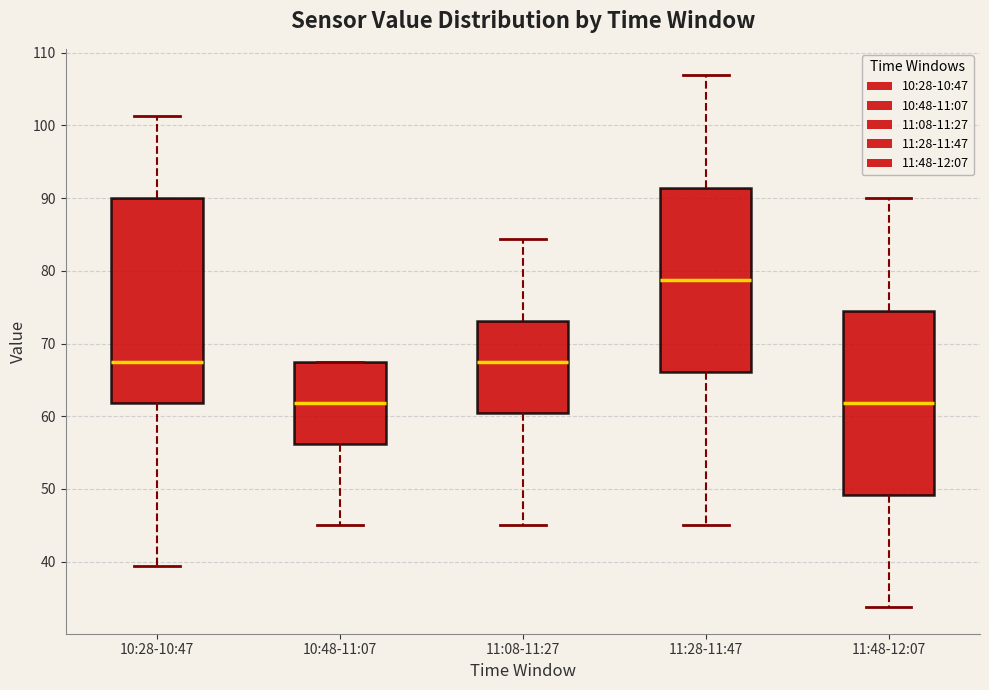

Where does the median line of the box for 11:48-12:07 sit on the y-axis? The values are not printed on the chart, so give them approximately, as read against the axis.

62